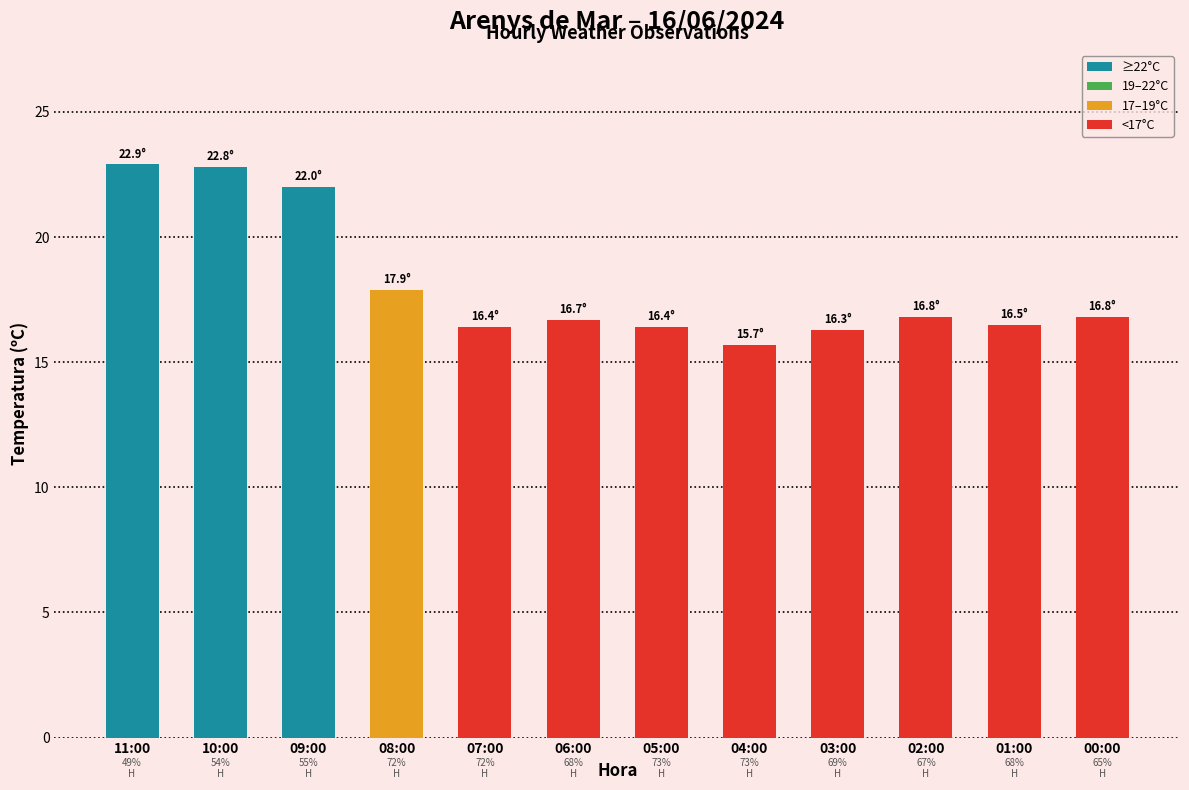

True or false: the data shows 6.7 at 08:00.

False